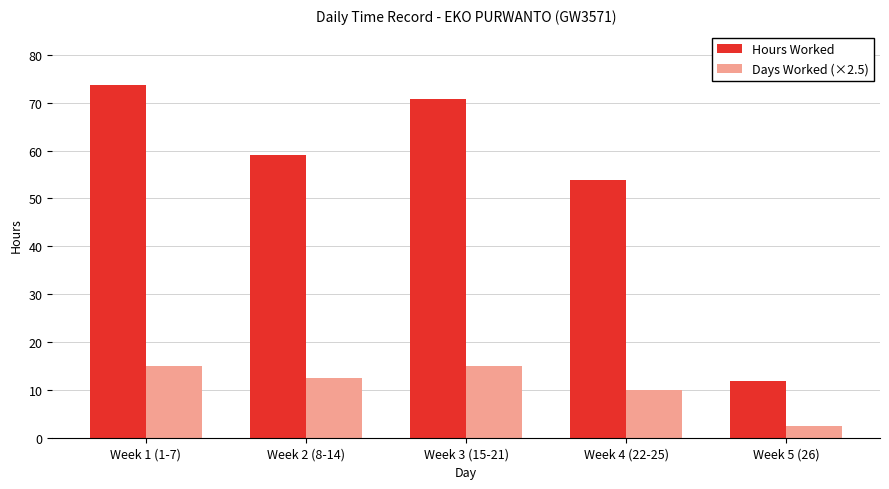

True or false: Hours Worked has a value of 11.8 at Week 5 (26).

True